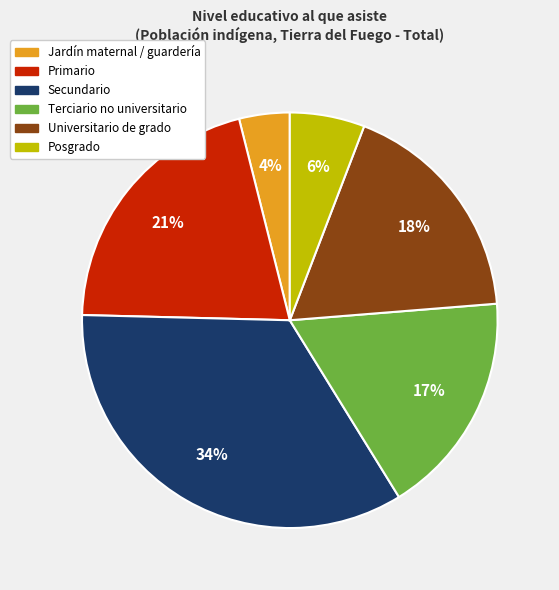

Which has a higher value, Jardín maternal / guardería or Universitario de grado?

Universitario de grado